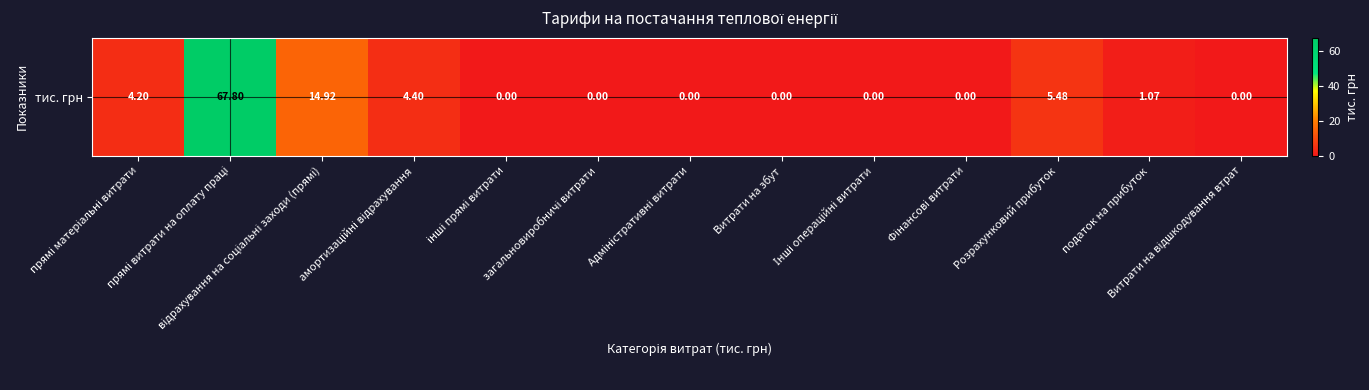

List the labels in order of value, largest first.

прямі витрати на оплату праці, відрахування на соціальні заходи (прямі), Розрахунковий прибуток, амортизаційні відрахування, прямі матеріальні витрати, податок на прибуток, інші прямі витрати, загальновиробничі витрати, Адміністративні витрати, Витрати на збут, Інші операційні витрати, Фінансові витрати, Витрати на відшкодування втрат